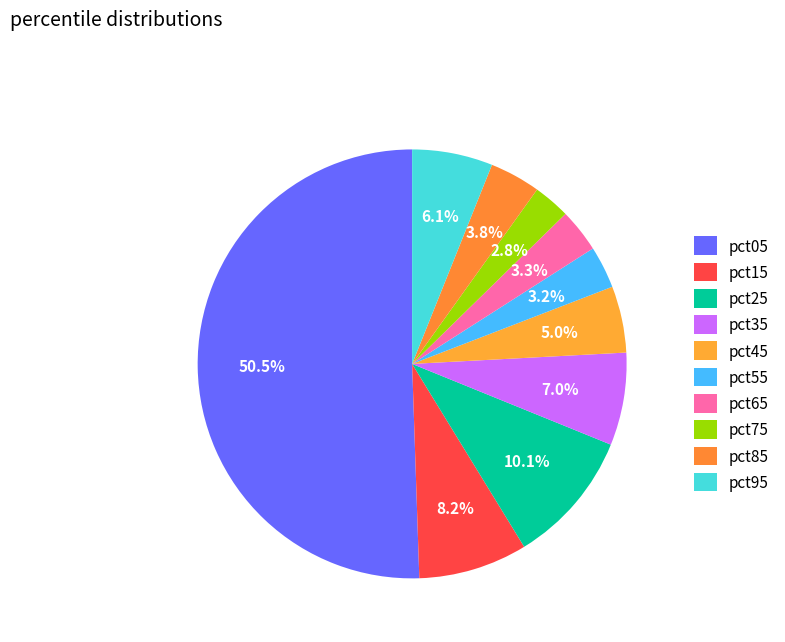

Does pct05 represent more than half of the total?

Yes